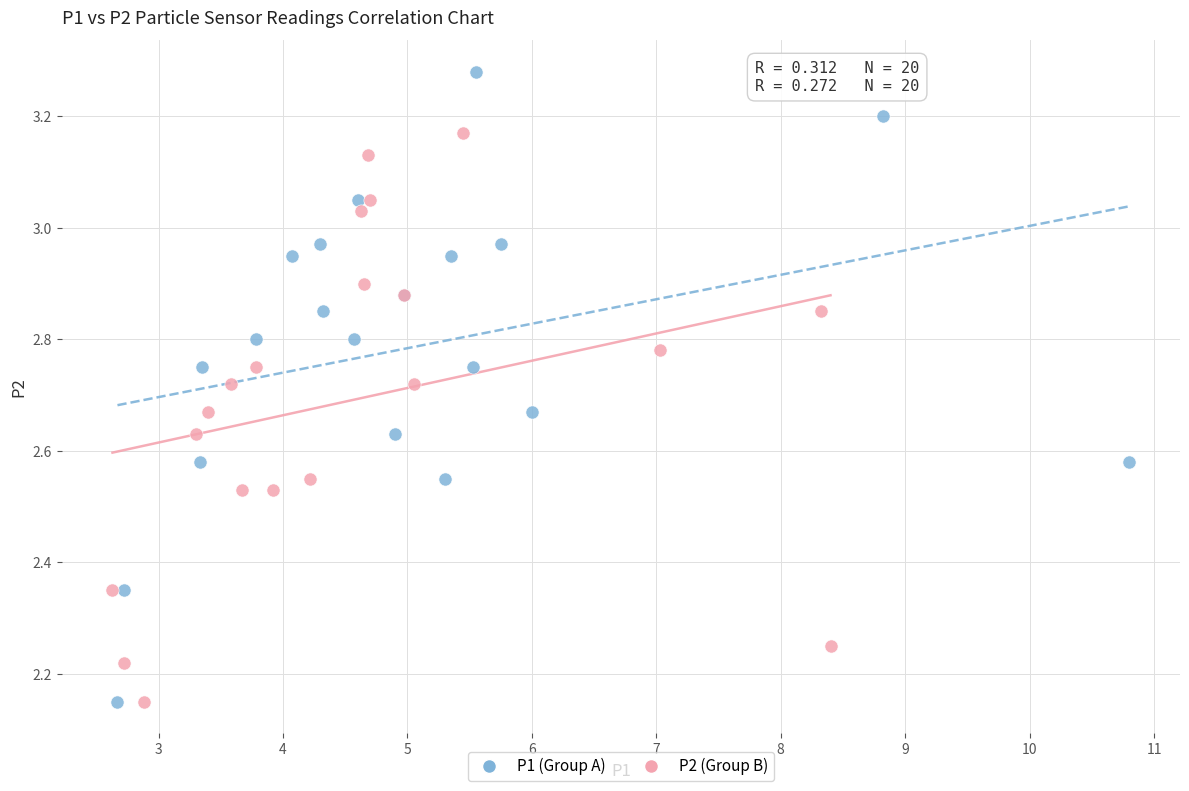

Which series has the largest Y range (max minus min)?

P1 (Group A)